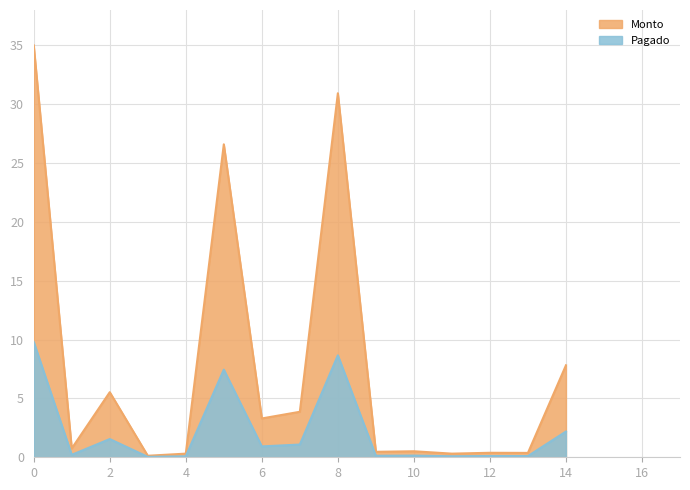

The value of Pagado at 2 is 1.5. True or false?

True